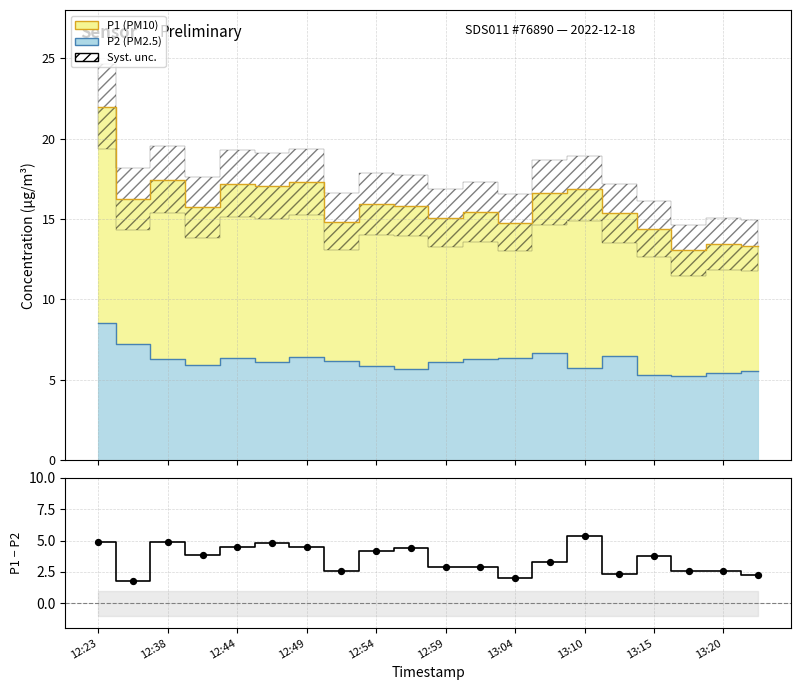

Between 12 and 15, which is larger?

15